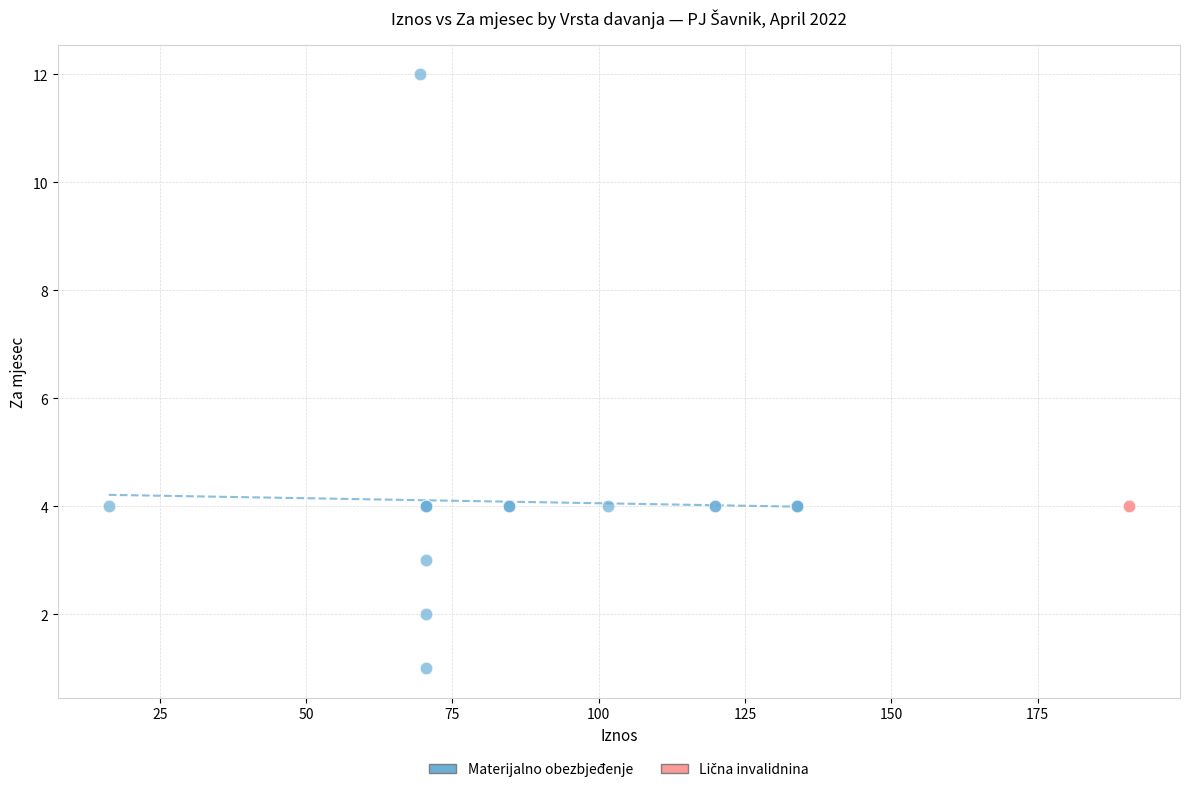

Which series reaches the minimum Y coordinate?

Materijalno obezbjeđenje